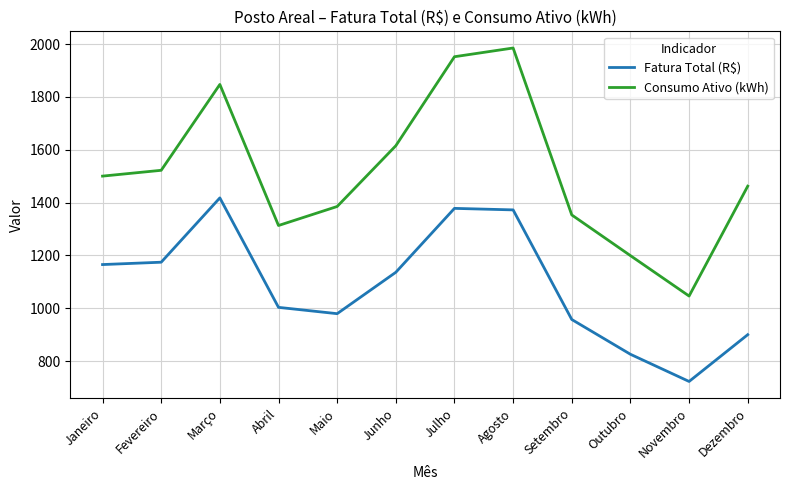

What is the spread (max minus min) of values at Novembro?

323.4